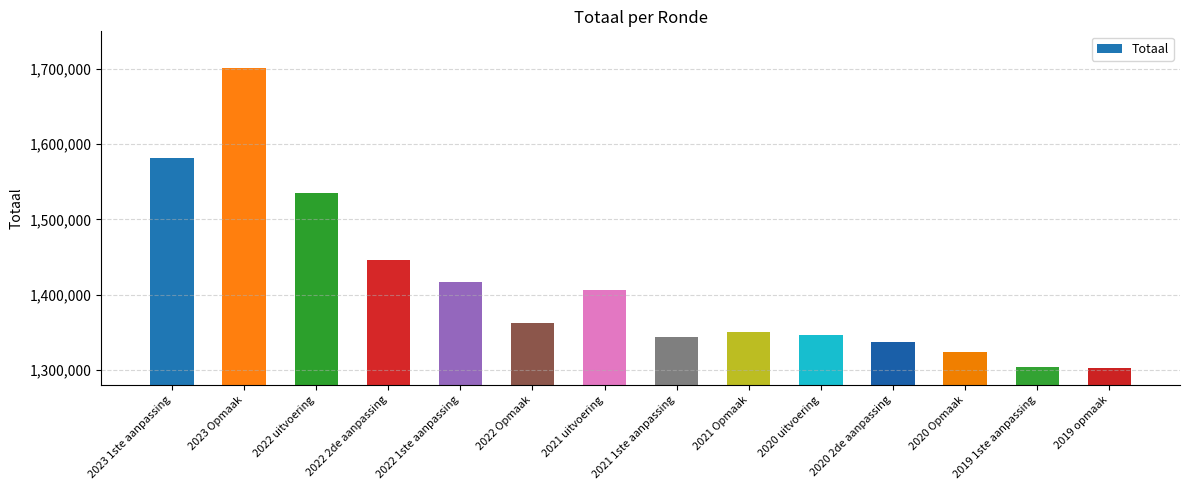

What is the sum of the values at 2020 2de aanpassing and 2020 uitvoering?

2684016